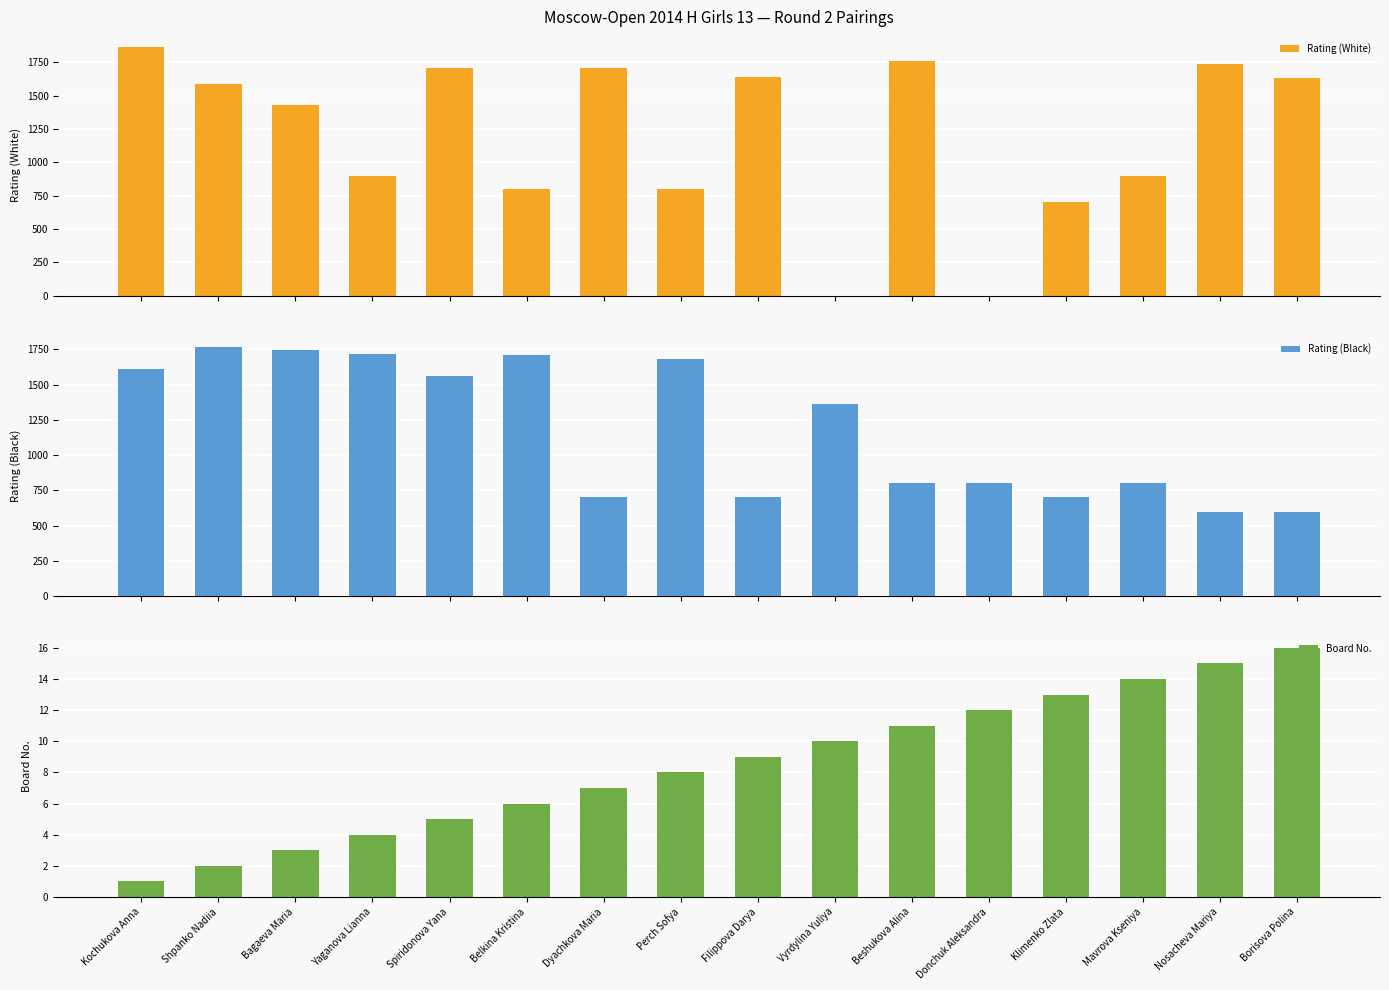

Is it true that Rating (White) equals 2238 at Spiridonova Yana?

False